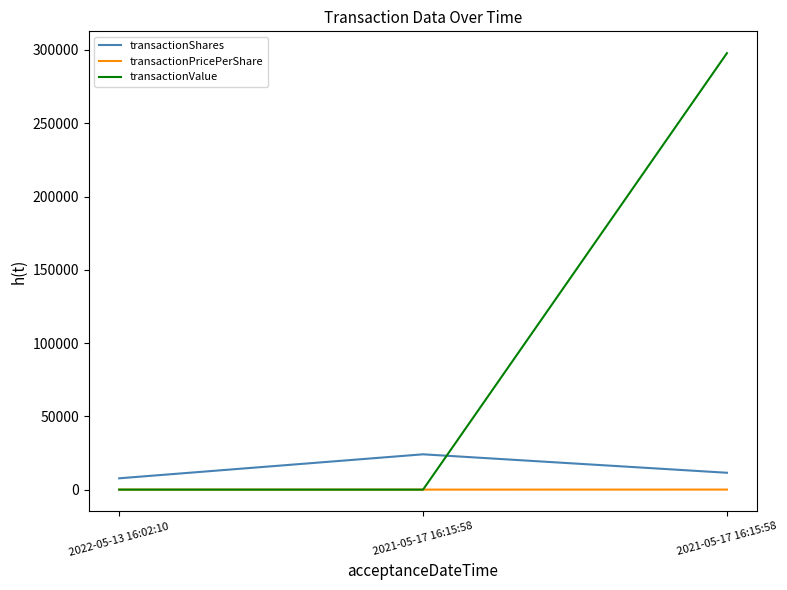

Is this an area chart (filled region under the line)?

No